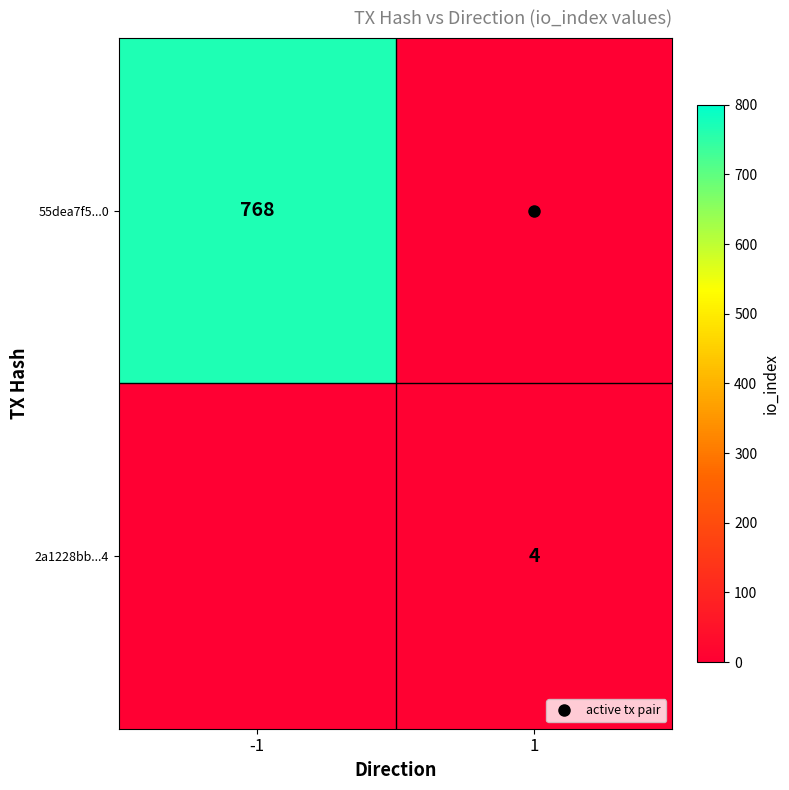

What is the total value across all series at 1?

4